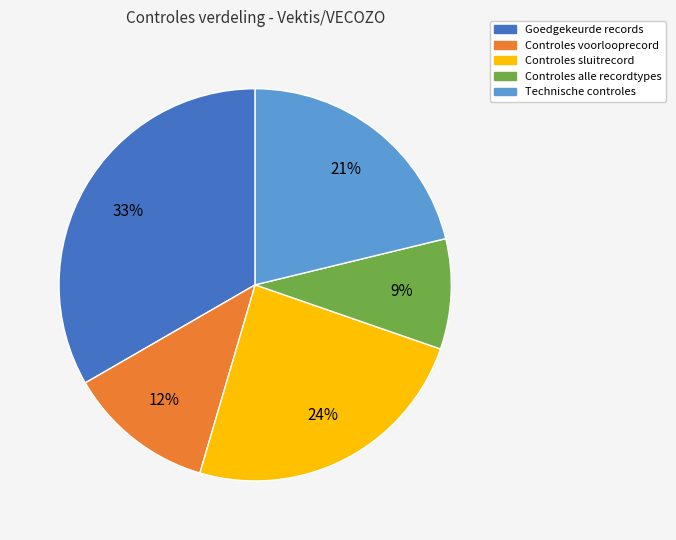

To the nearest percent, what is the difference between the Goedgekeurde records and Controles sluitrecord slice percentages?

9%